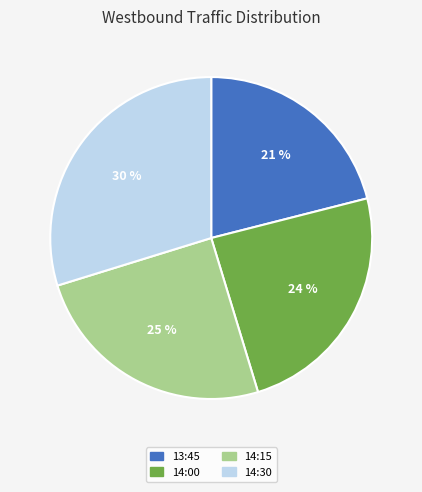

Does any single category account for the majority?

No